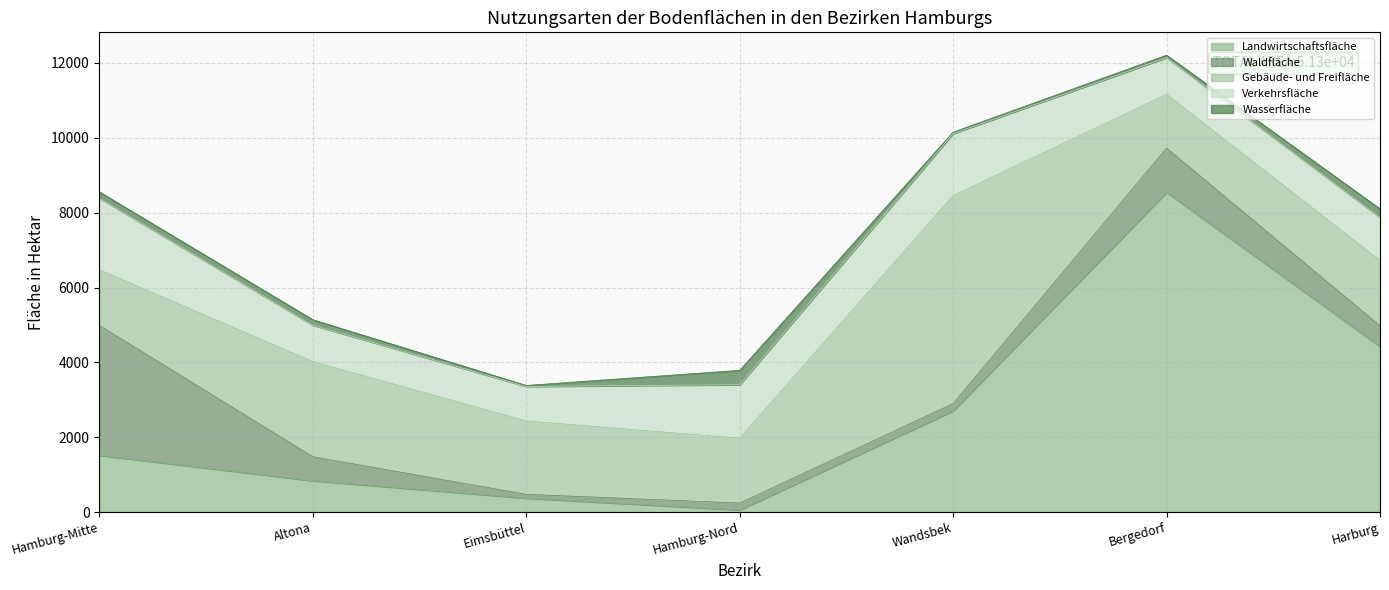

How many distinct data groups are displayed?

5